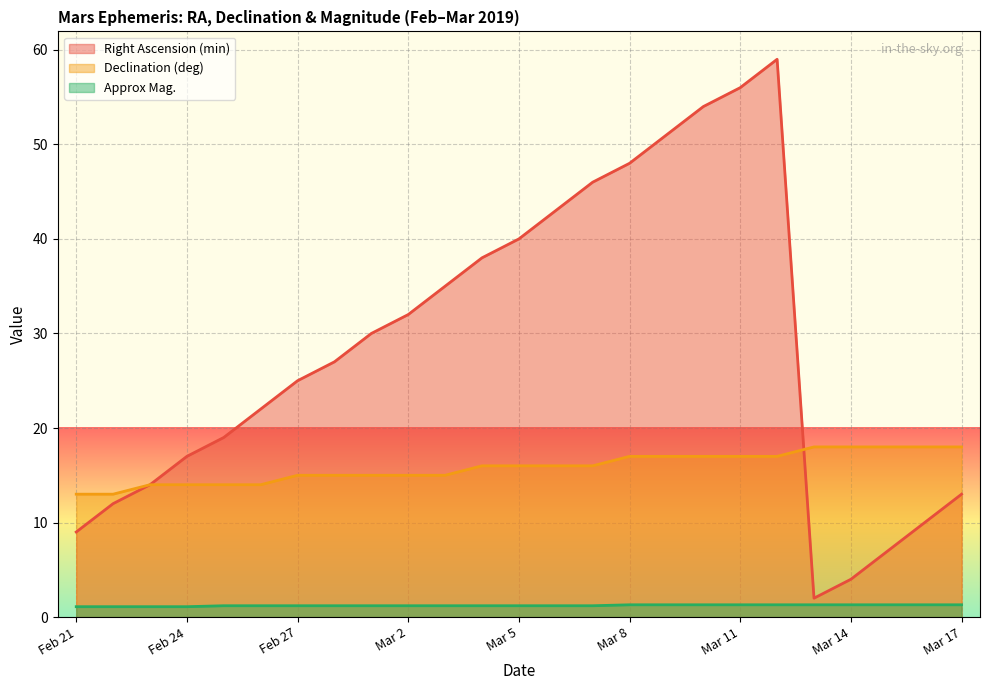

List the series in order of their overall mean, lowest first.

Approx Mag., Declination (deg), Right Ascension (min)